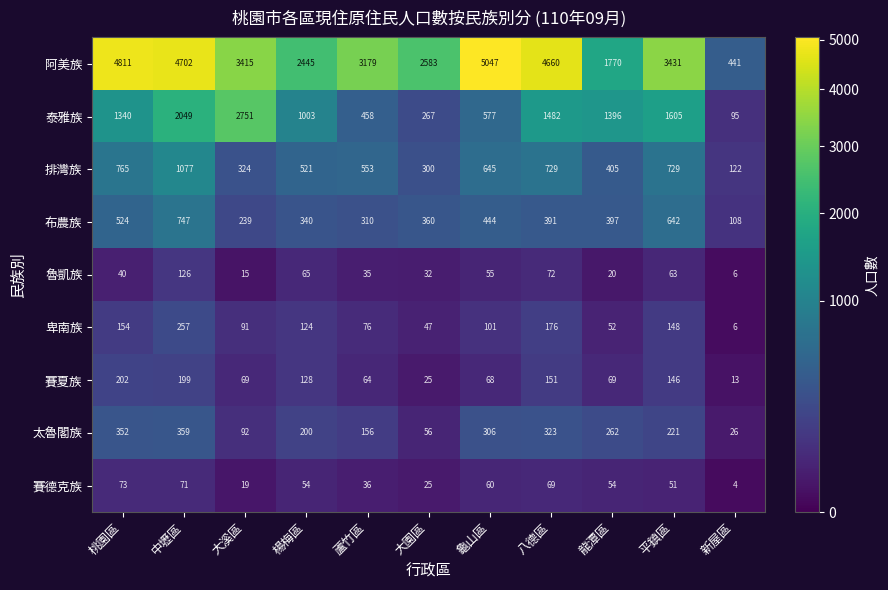

Which series has the widest spread of values?

阿美族